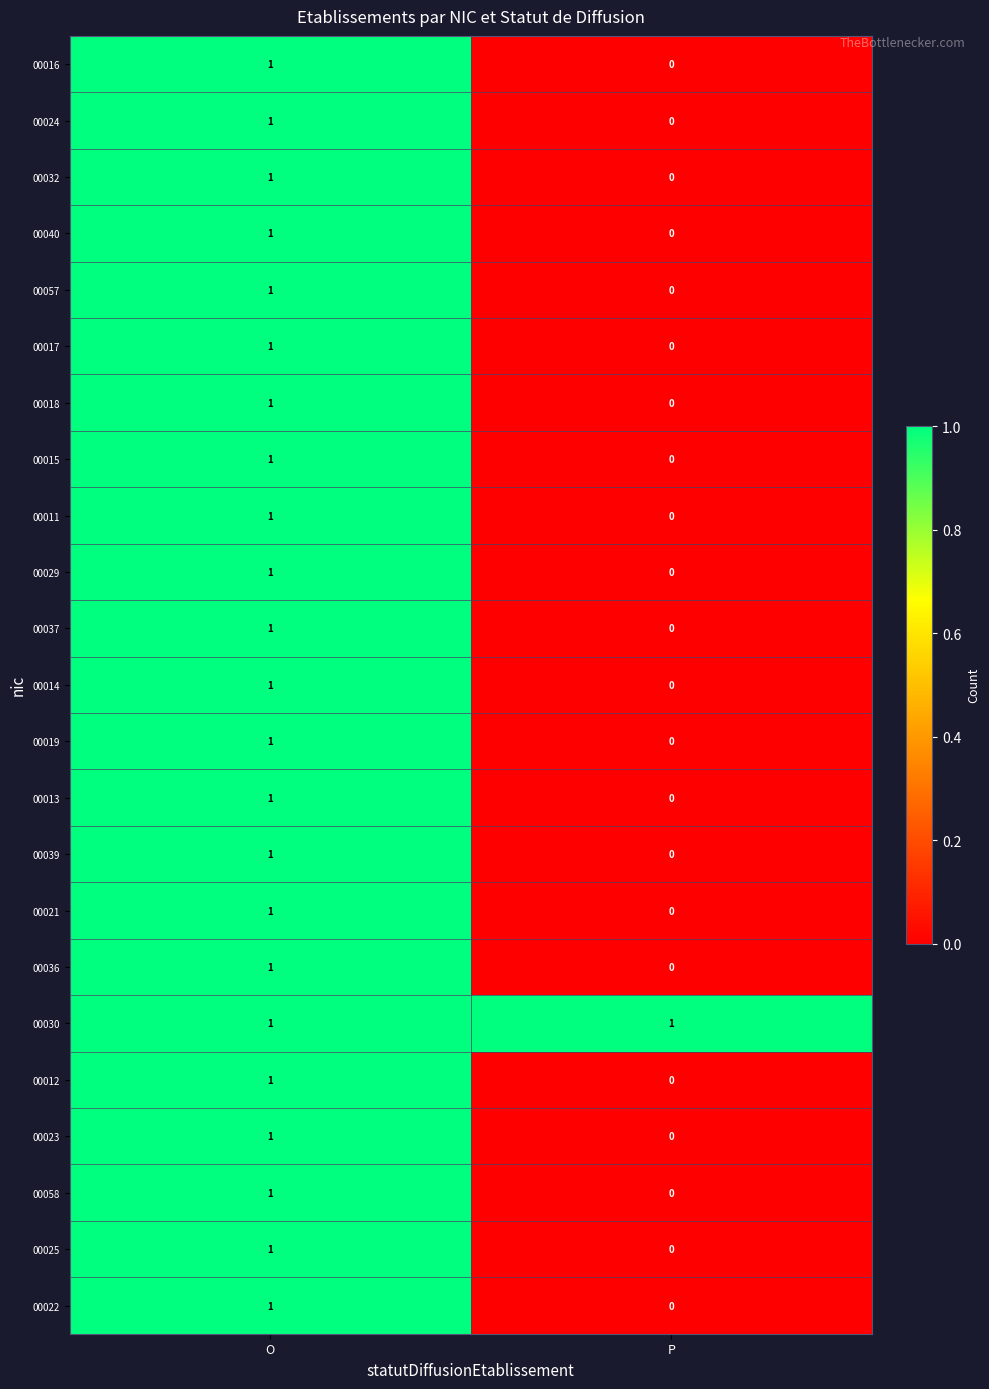

Rank the categories by 00014 value from highest to lowest.

O, P